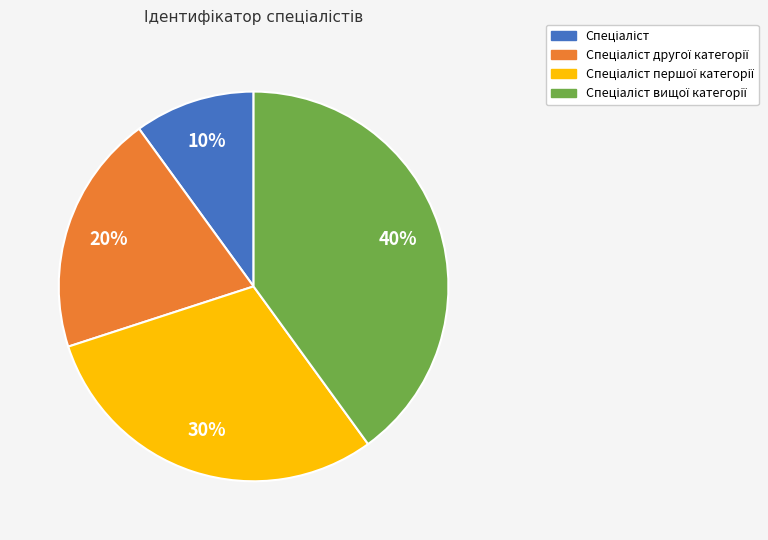

To the nearest percent, what is the difference between the largest and smallest slice percentages?

30%